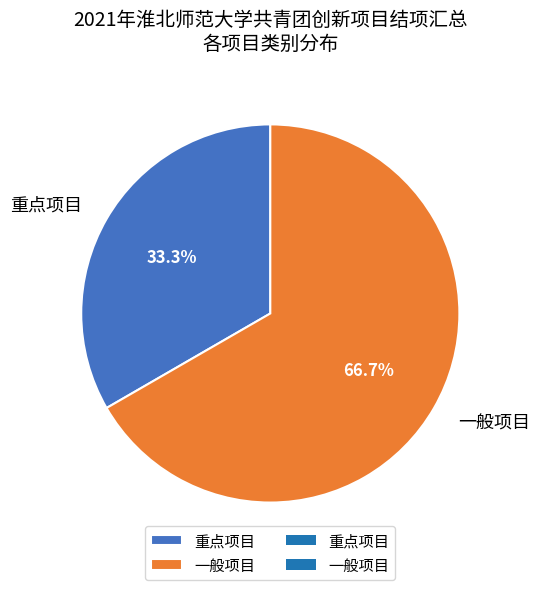

Which has a higher value, 重点项目 or 一般项目?

一般项目